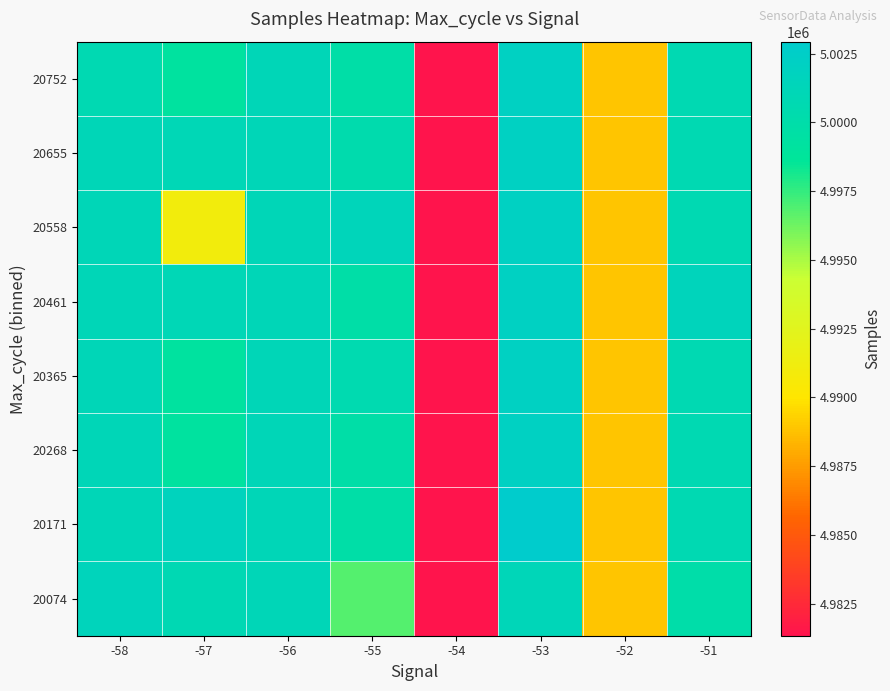

Reading left to right, list all the values displayed in this chart.

20074: -58=5001483.5	-57=5000764.3	-56=5001086.7	-55=4996810.2	-54=4981338.0	-53=5001221.2	-52=4988929.5	-51=4999971.0
20171: -58=5001104.2	-57=5001642.0	-56=5001086.7	-55=4999758.8	-54=4981338.0	-53=5002938.0	-52=4988929.5	-51=5000708.5
20268: -58=5001104.2	-57=4999115.3	-56=5001086.7	-55=4999758.8	-54=4981338.0	-53=5002079.6	-52=4988929.5	-51=5000708.5
20365: -58=5001104.2	-57=4999115.3	-56=5001086.7	-55=5000533.0	-54=4981338.0	-53=5002079.6	-52=4988929.5	-51=5000708.5
20461: -58=5001104.2	-57=5001021.5	-56=5001086.7	-55=4999758.8	-54=4981338.0	-53=5002079.6	-52=4988929.5	-51=5001446.0
20558: -58=5001104.2	-57=4991080.5	-56=5001086.7	-55=5001414.0	-54=4981338.0	-53=5002079.6	-52=4988929.5	-51=5000708.5
20655: -58=5001104.2	-57=5001068.0	-56=5001086.7	-55=5000278.0	-54=4981338.0	-53=5002079.6	-52=4988929.5	-51=5000708.5
20752: -58=5000725.0	-57=4999115.3	-56=5001086.7	-55=4999758.8	-54=4981338.0	-53=5002079.6	-52=4988929.5	-51=5000708.5